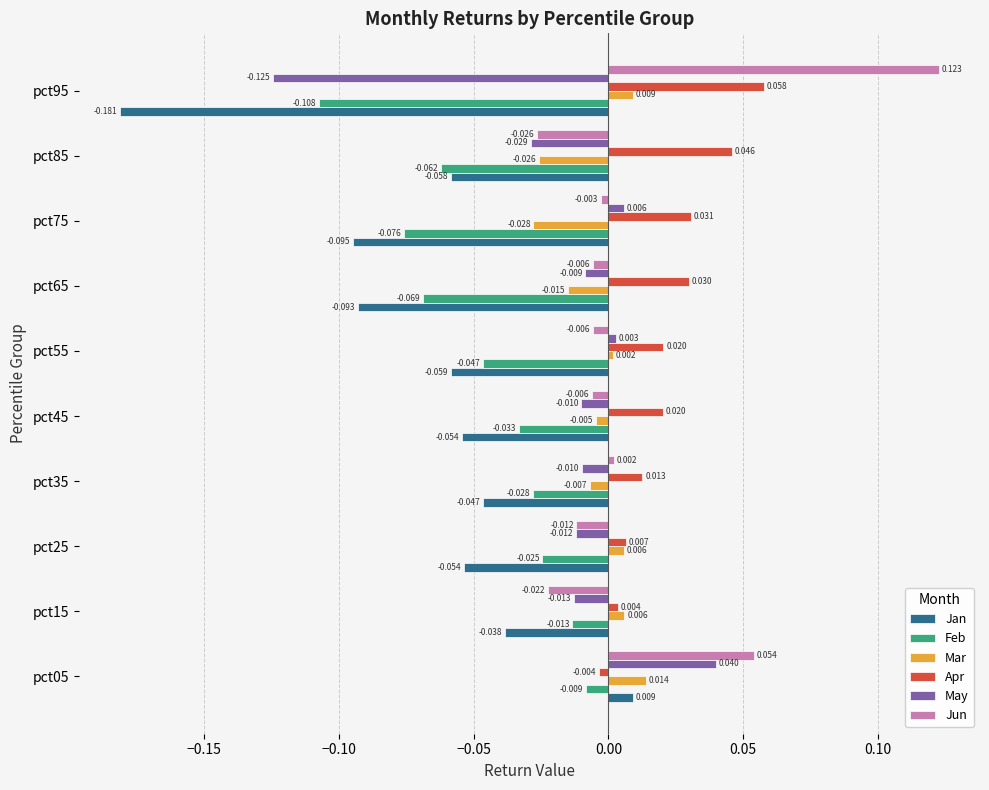

Rank the series at pct45 from highest to lowest value.

Apr, Mar, Jun, May, Feb, Jan